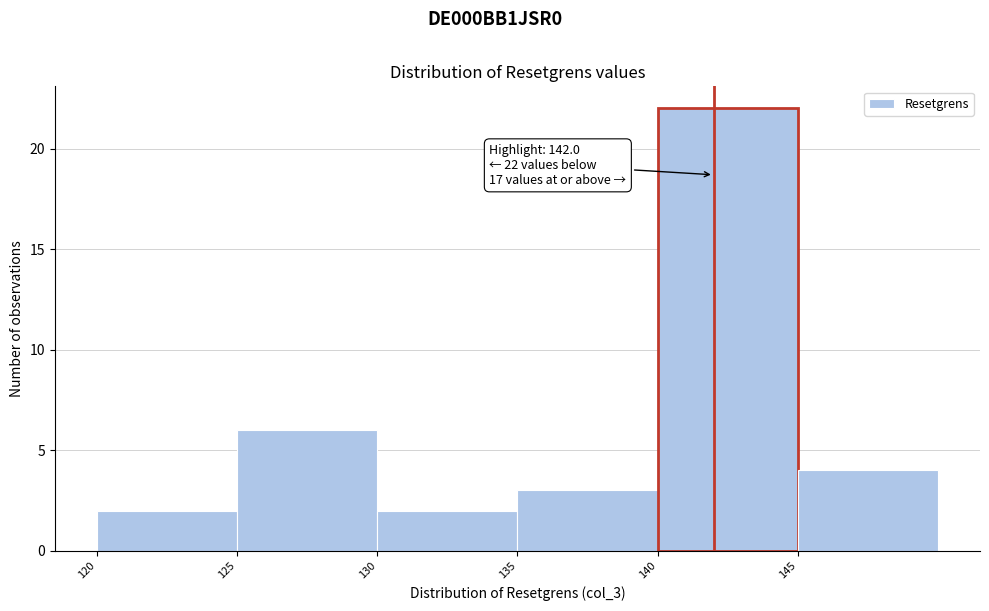

Which range on the x-axis has the tallest bar?

140 to 145